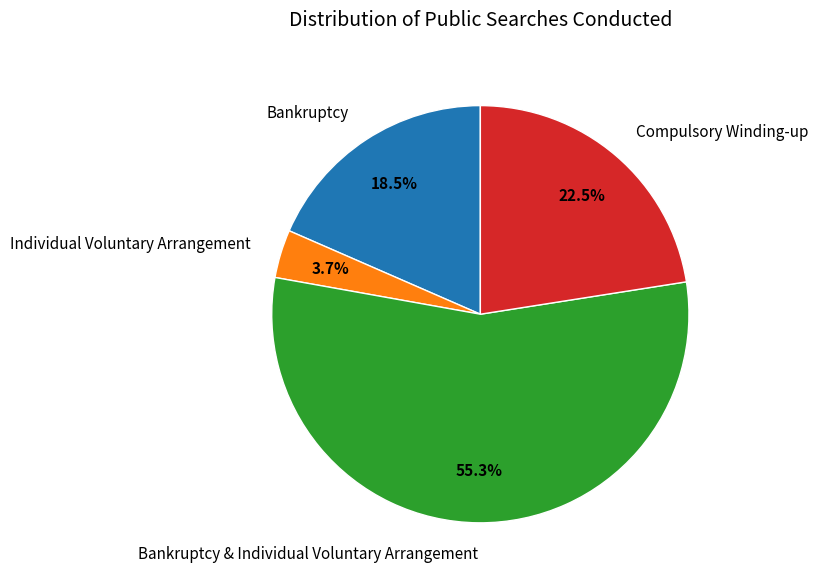

Count the number of slices in the pie.

4